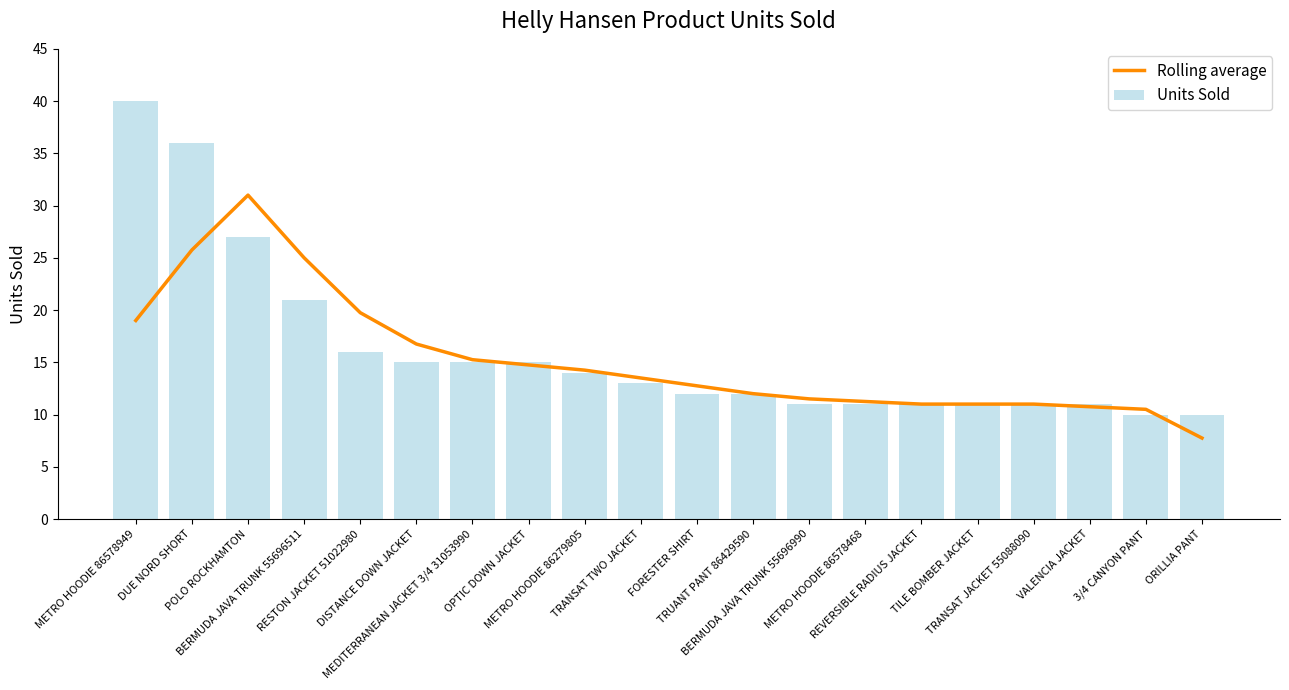

What is the sum of all Units Sold values?

322